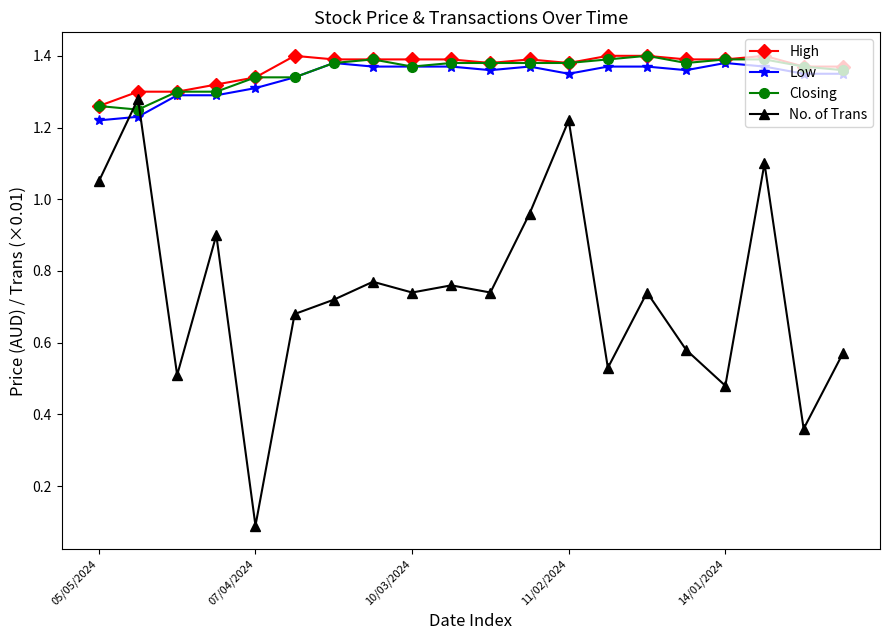

How many Closing values are between 1 and 2?

20